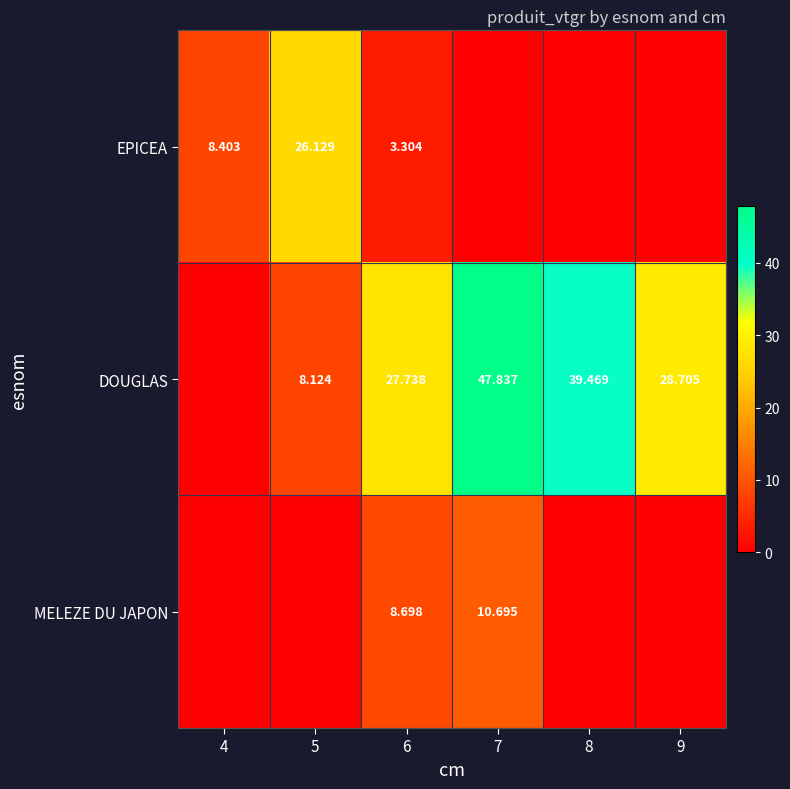

At which label does DOUGLAS reach its minimum?

4